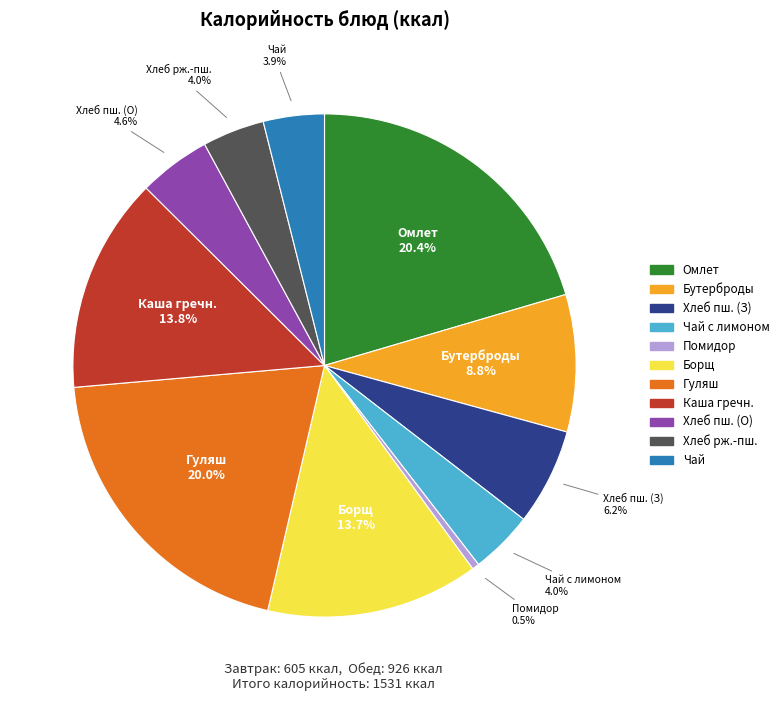

Is there a majority slice in this chart?

No